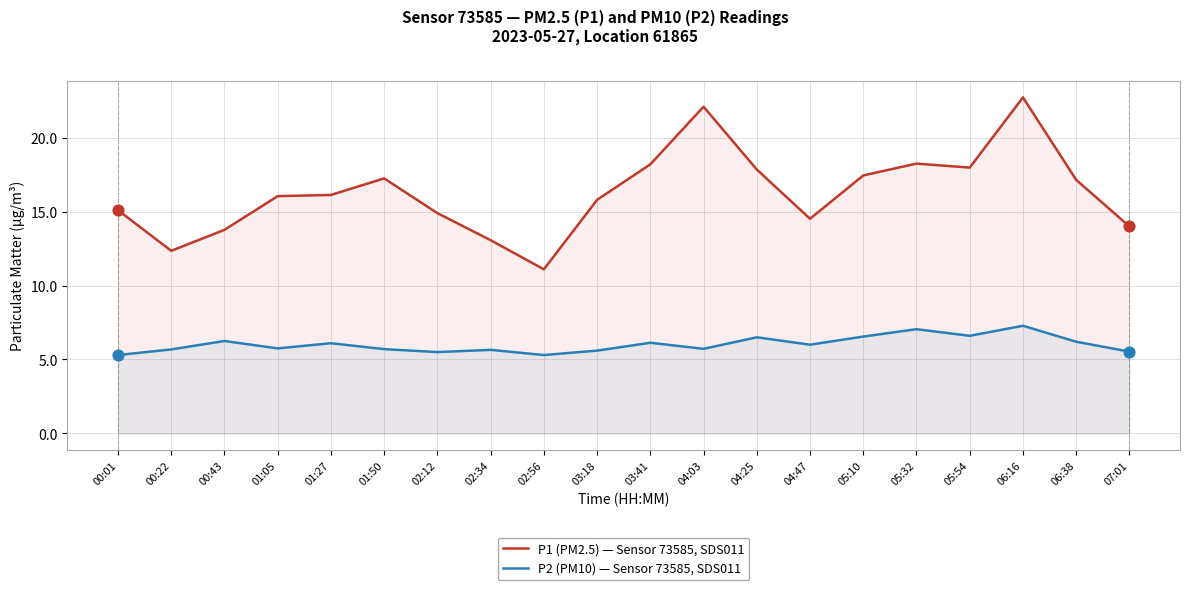

What are all the series names shown in the legend?

P1 (PM2.5) — Sensor 73585, SDS011, P2 (PM10) — Sensor 73585, SDS011